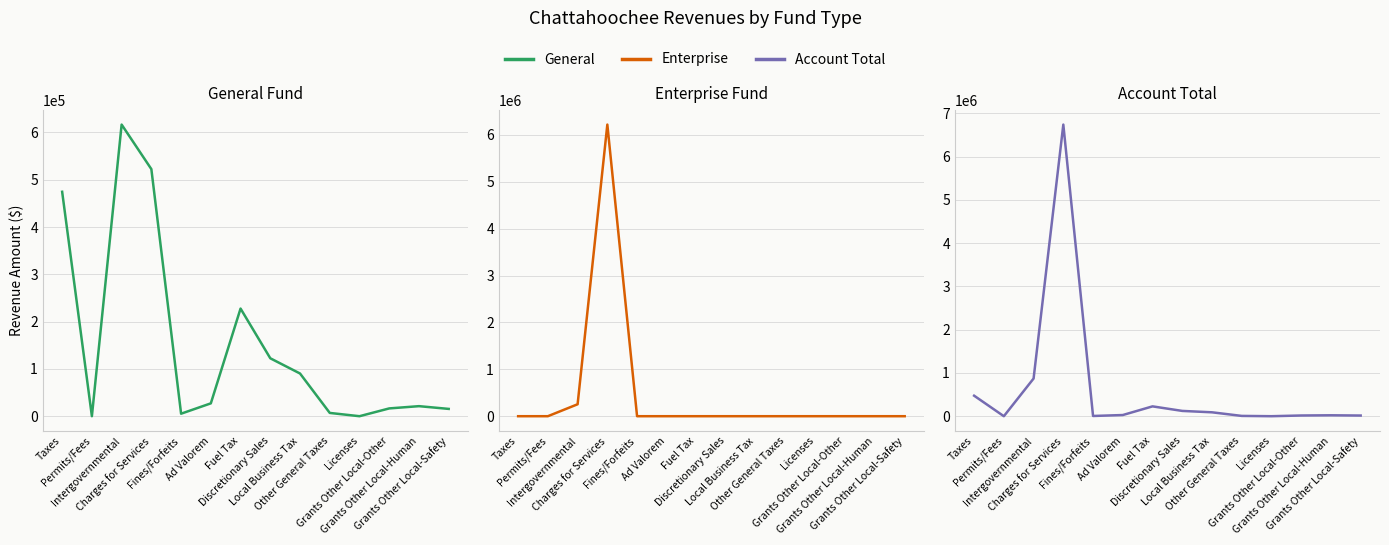

The value of Account Total at Taxes is 474468. True or false?

True